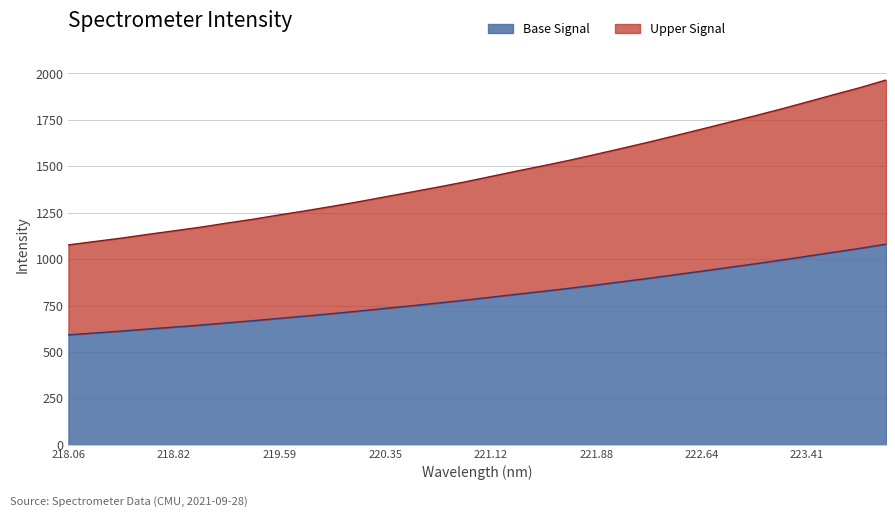

What is the value of the 30th point from the left?

1885.3